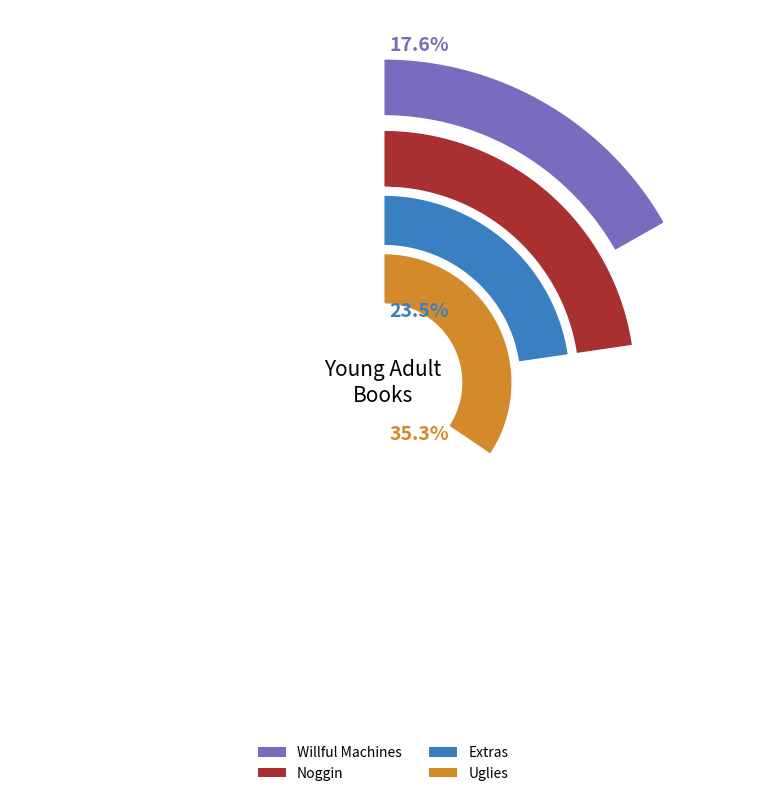

What is the total percentage of 3 and 2?

58.8%